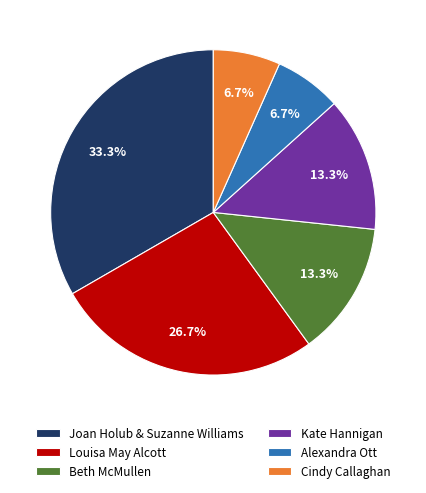

The Beth McMullen slice represents 13% of the pie. True or false?

True